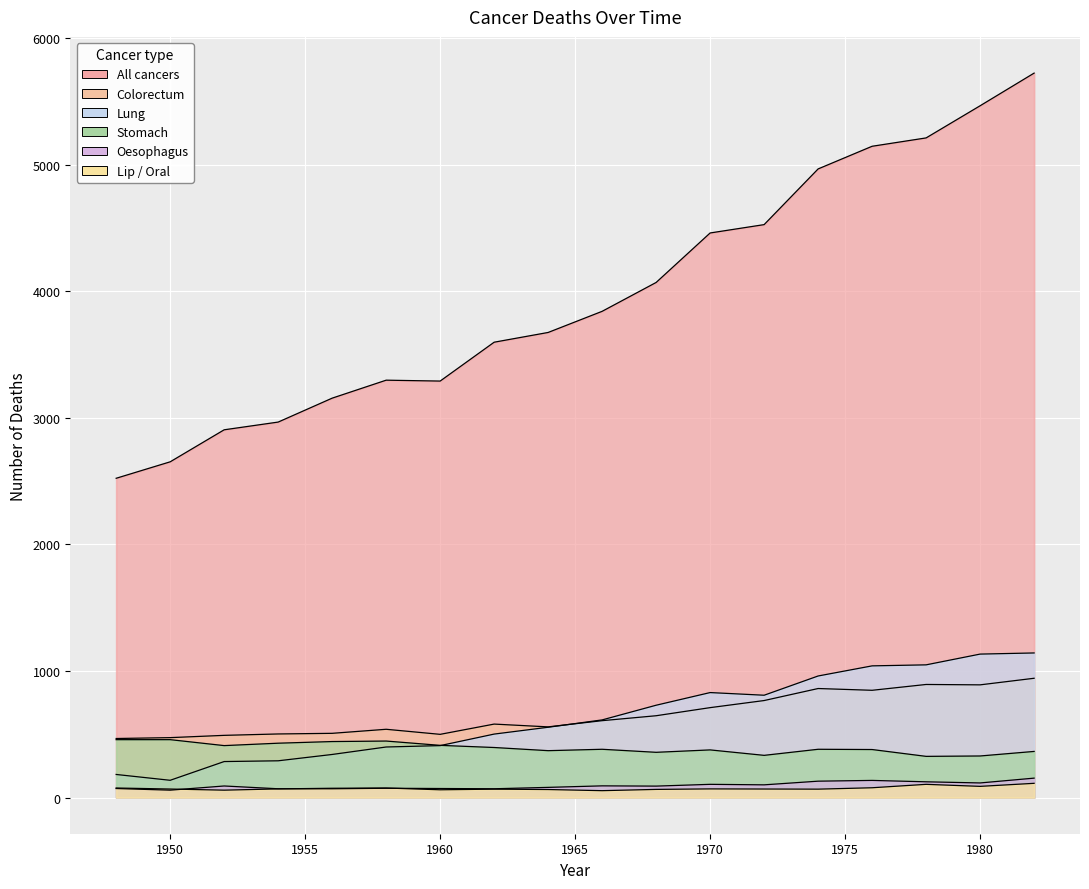

Reading left to right, extract all data points from this chart.

All cancers: 2522	2652	2905	2966	3155	3297	3290	3597	3674	3841	4069	4460	4526	4966	5145	5211	5465	5723
Colorectum: 466	473	491	502	507	539	499	580	558	607	646	710	766	861	847	893	890	942
Lung: 182	136	284	290	340	399	410	501	555	613	729	829	808	960	1040	1048	1133	1142
Oesophagus: 71	58	91	69	69	73	71	69	80	92	90	104	100	129	135	124	115	153
Stomach: 457	457	410	429	442	446	412	395	370	381	357	376	333	381	379	325	328	364
Lip_Oral: 75	67	58	68	73	75	61	66	63	54	64	68	67	66	77	104	88	112